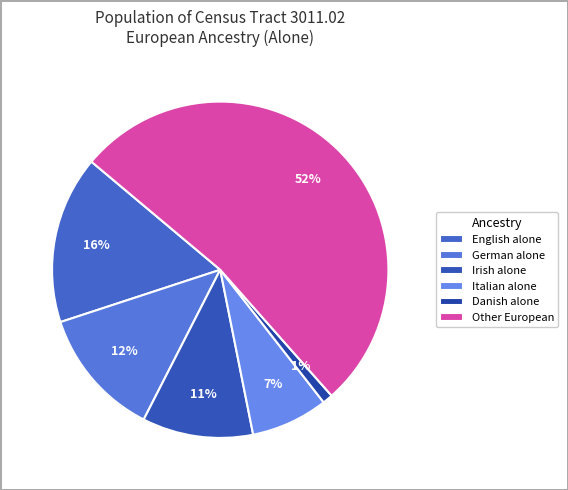

What percentage is the English alone slice, to the nearest percent?

16%